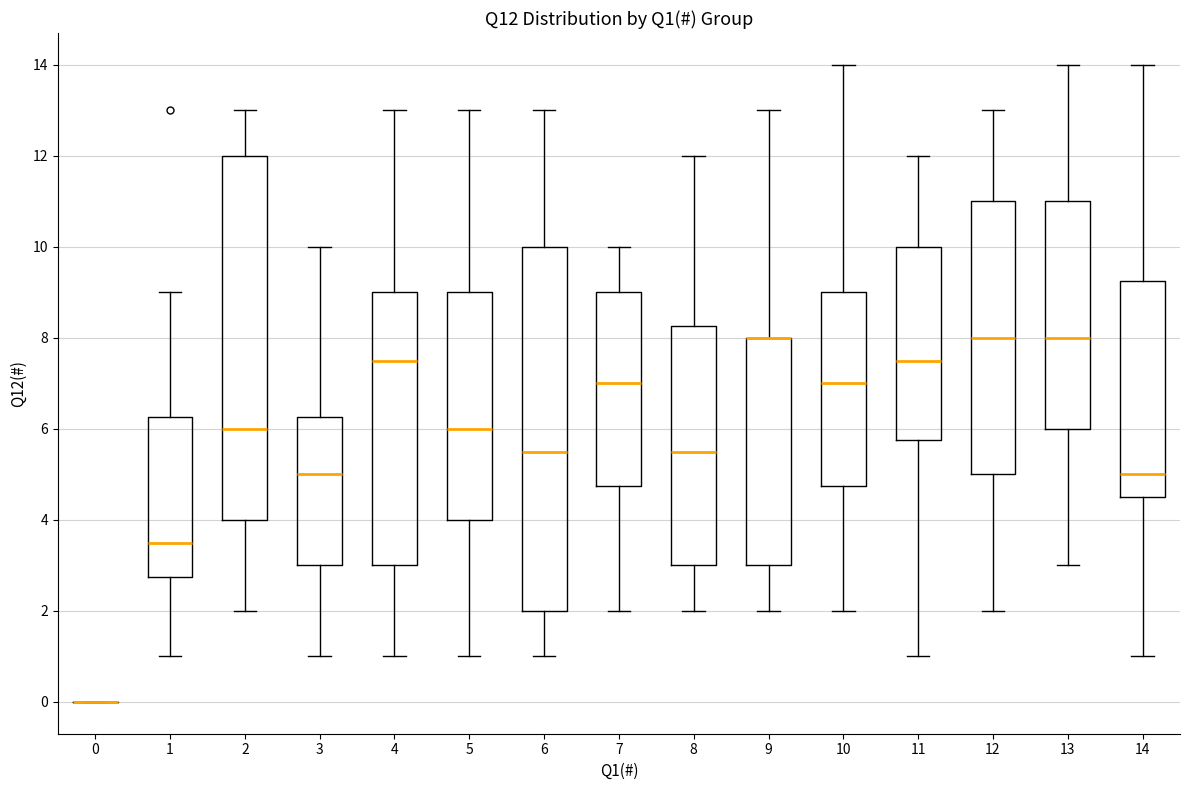

Where does the median line of the box at x = 11 sit on the y-axis? The values are not printed on the chart, so give them approximately, as read against the axis.

7.6